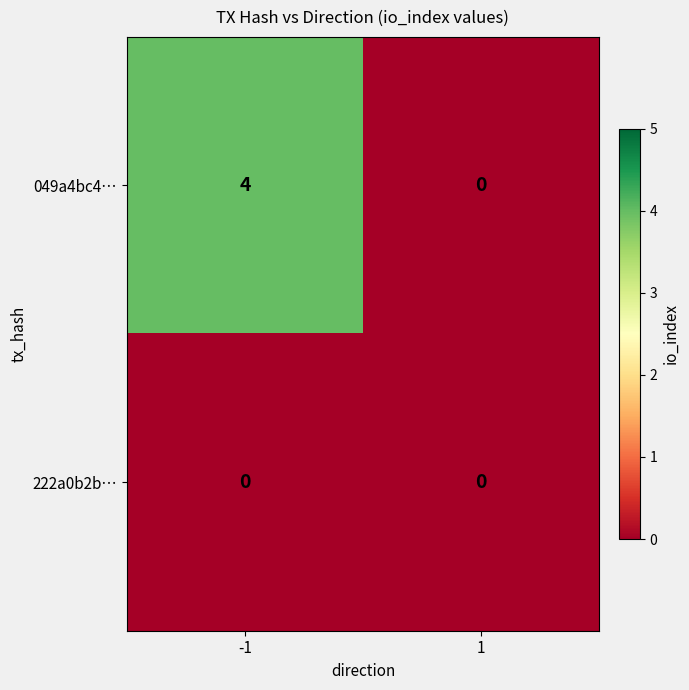

Which series has the largest total across all categories?

049a4bc4…